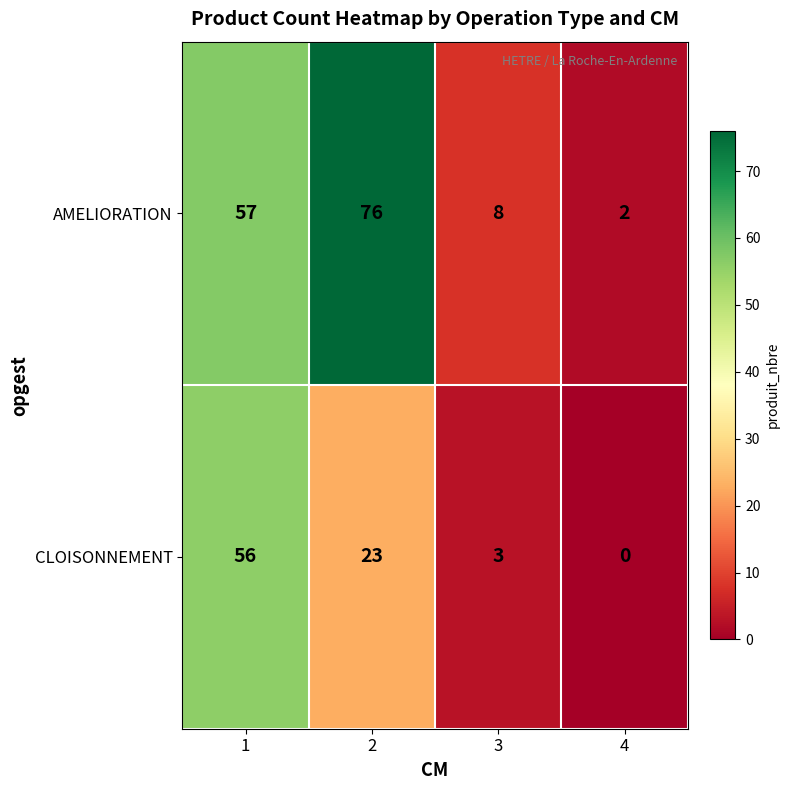

What is the greatest value displayed?

76